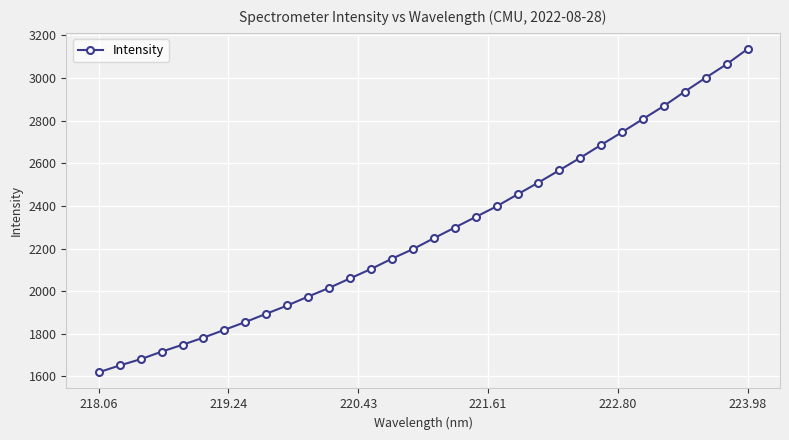

What is the difference between the second highest and minimum values?

1446.1